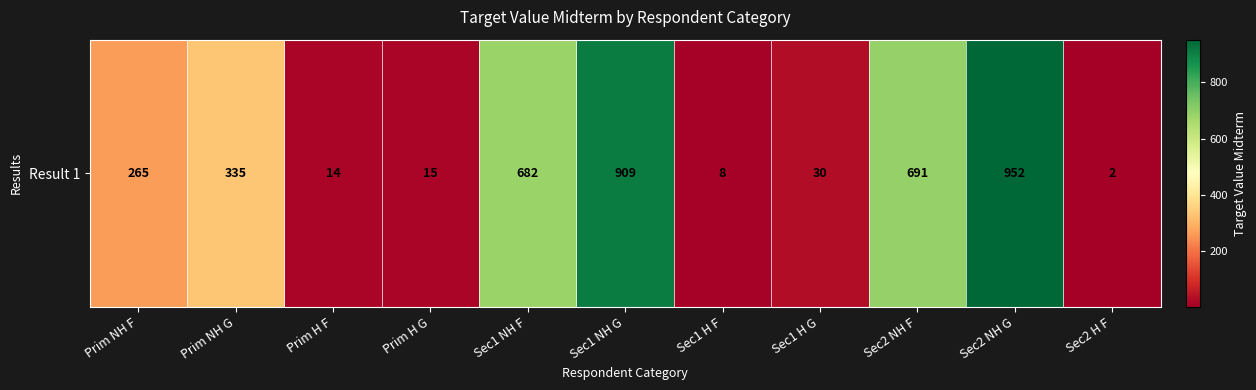

True or false: the data shows 691 at Sec2 NH F.

True